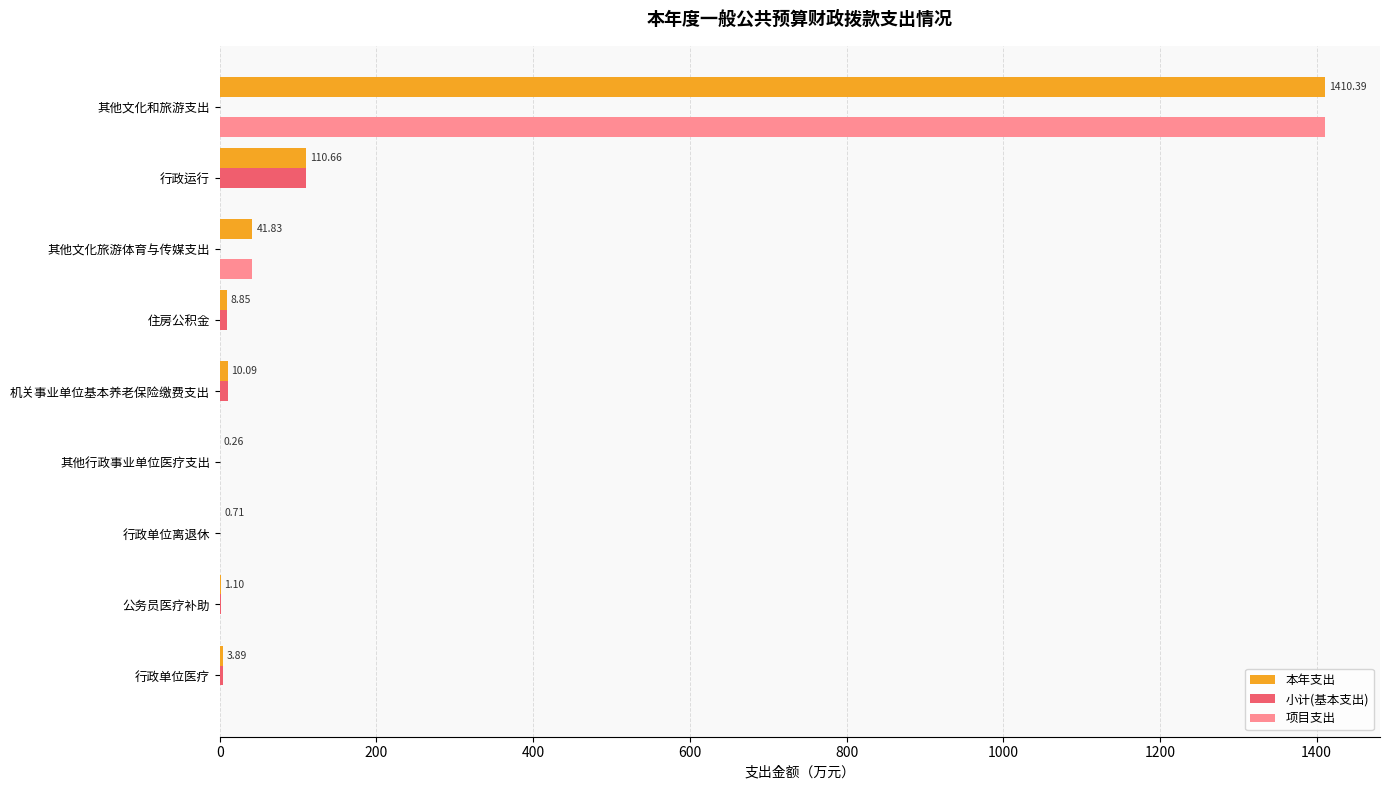

How many values in the 小计(基本支出) series exceed 1?

5